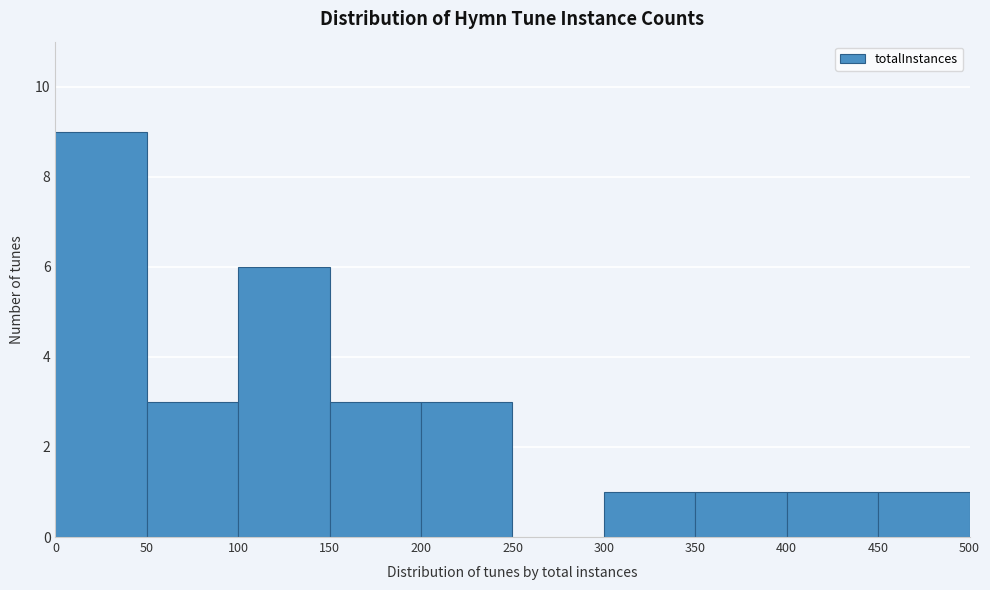

Reading left to right, transcribe this chart: for each bar, give the range it covers on the x-axis and its height. The values are not printed on the chart, so give them approximately, as read against the axis.

0 to 50: 9
50 to 100: 3
100 to 150: 6
150 to 200: 3
200 to 250: 3
250 to 300: 0
300 to 350: 1
350 to 400: 1
400 to 450: 1
450 to 500: 1